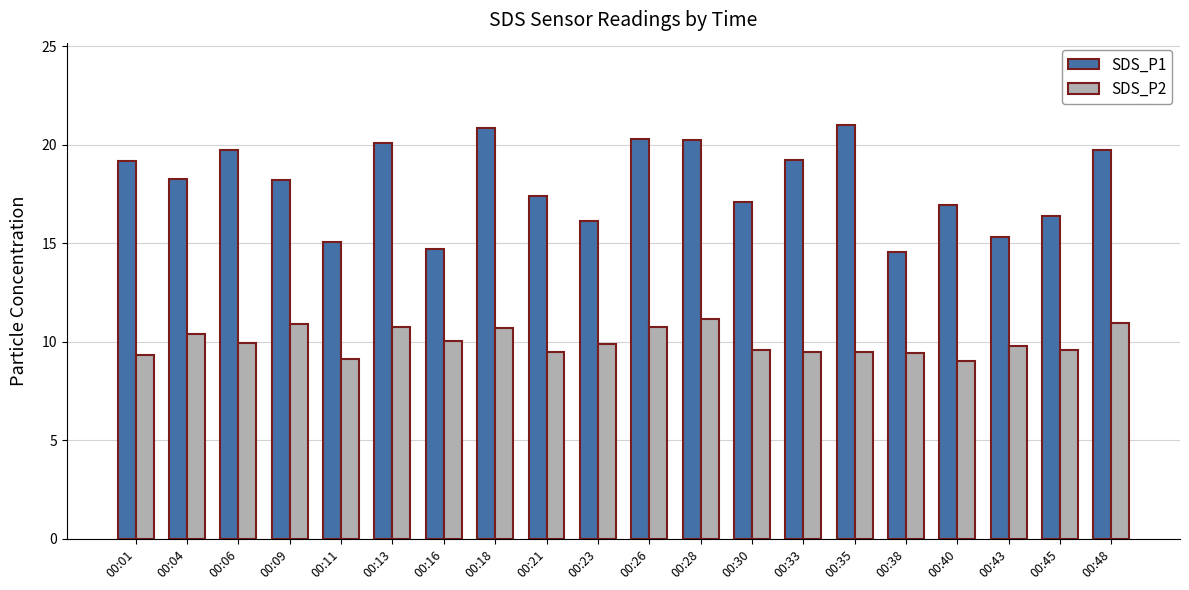

List the series in order of their peak value, highest first.

SDS_P1, SDS_P2